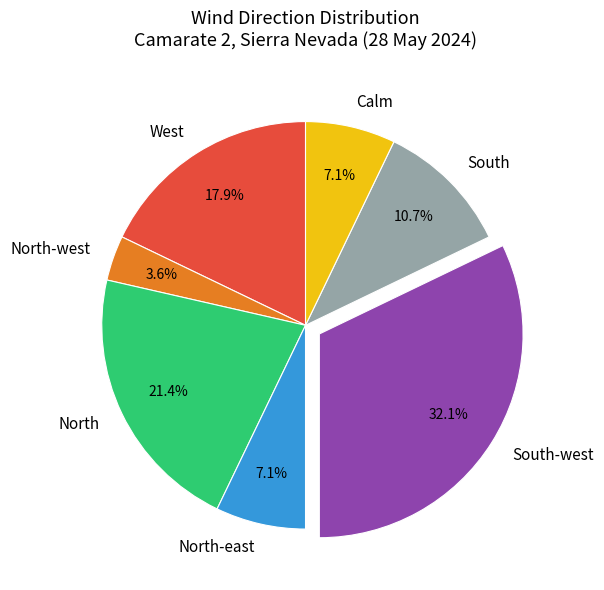

Does any single category account for the majority?

No